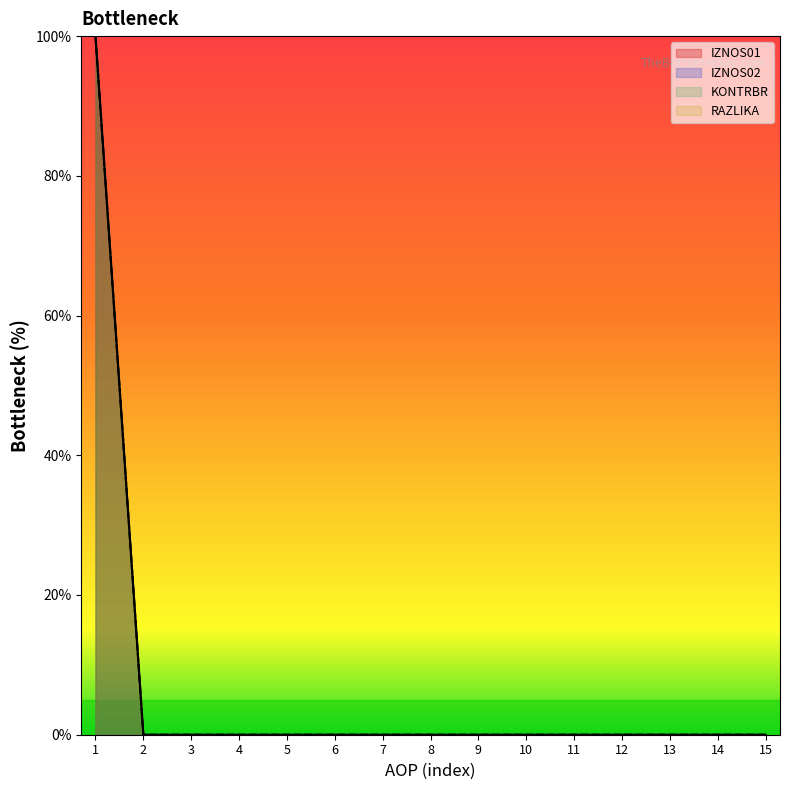

The value of IZNOS01 at 3 is -44. True or false?

False